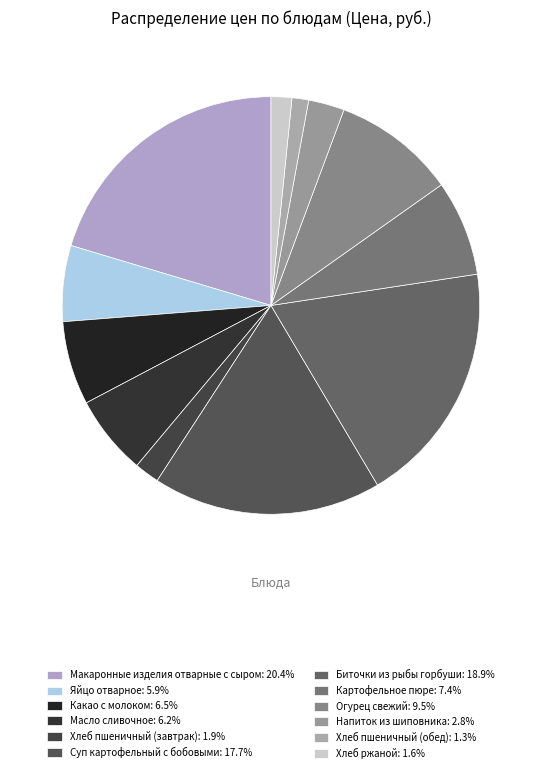

Combined, do Хлеб пшеничный (завтрак) and Огурец свежий account for over 50%?

No